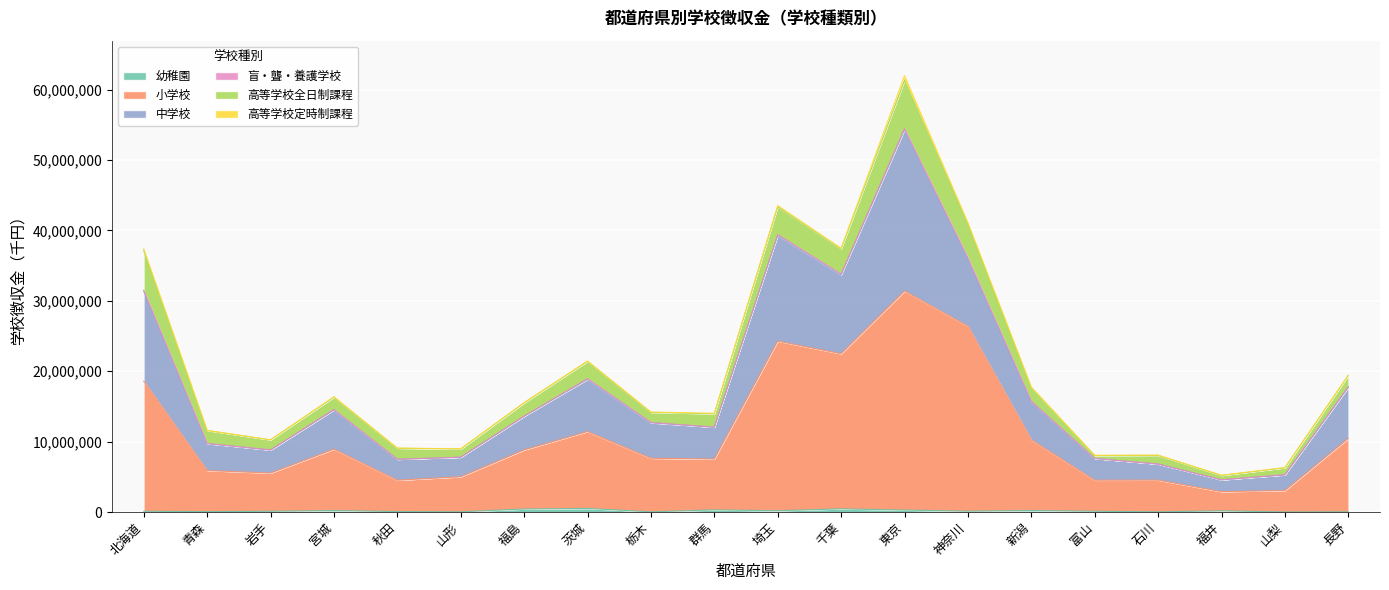

Between 千葉 and 秋田, which is larger?

千葉